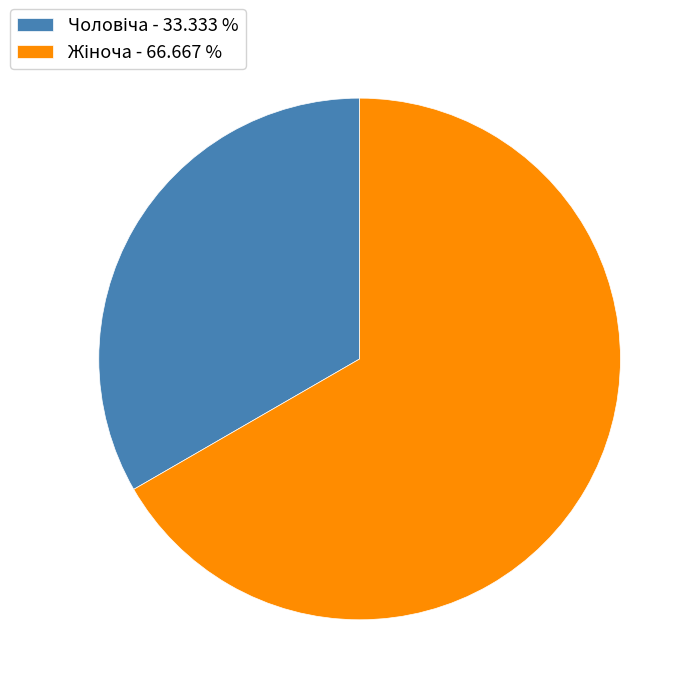

Does any single category account for the majority?

Yes